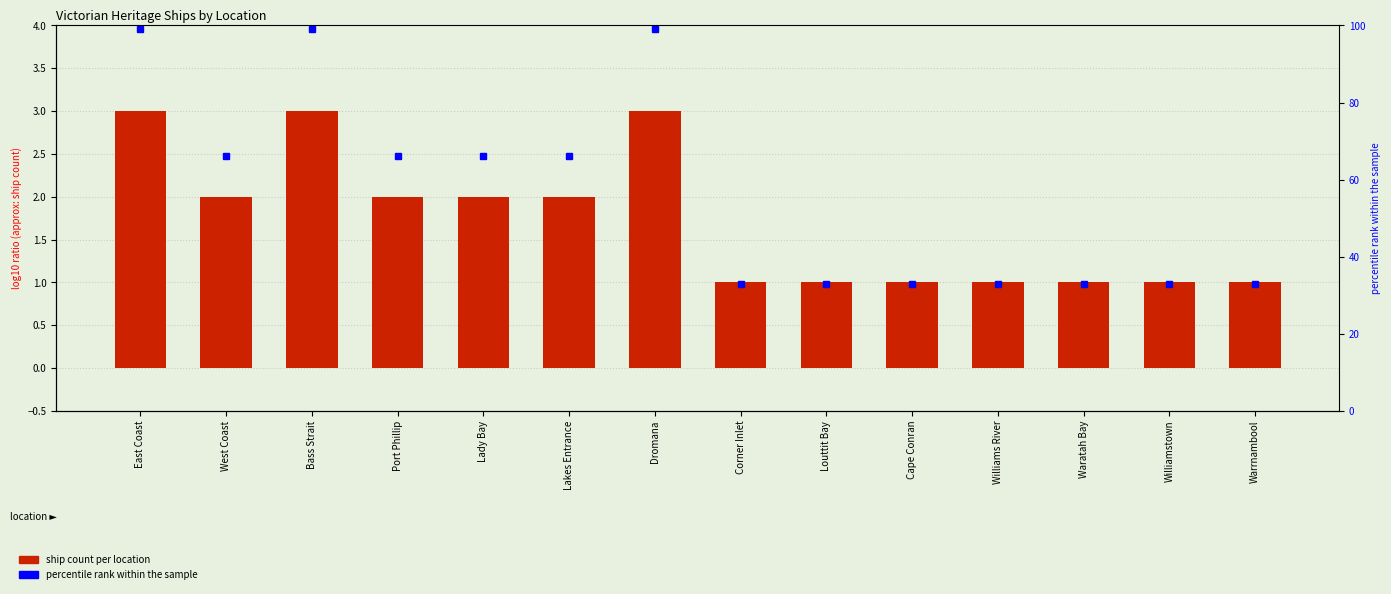

What is the sum of all values?

24